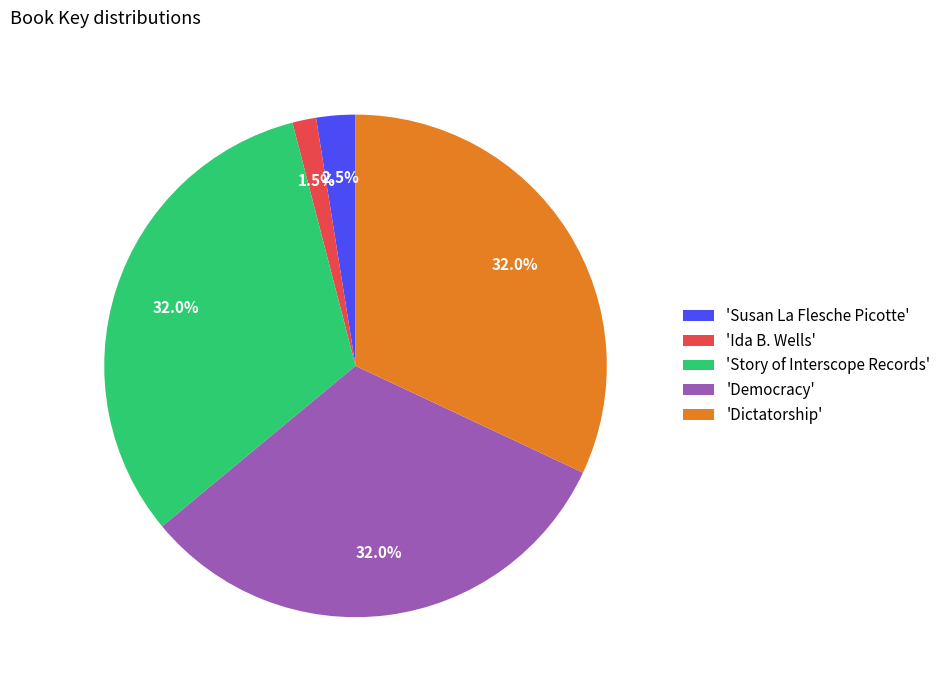

Is 'Story of Interscope Records' the majority of the pie?

No